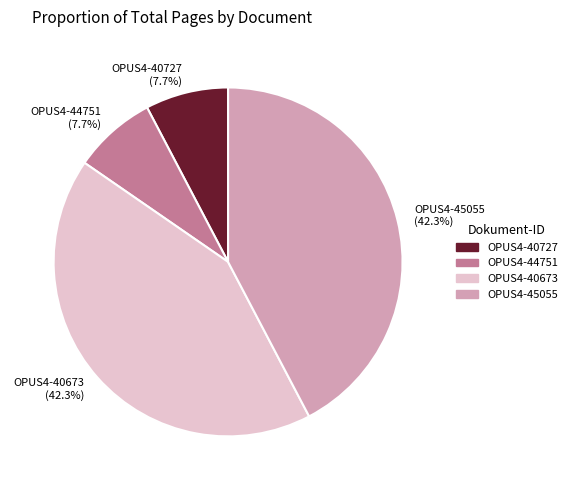

How much of the chart is everything except OPUS4-45055?

57.7%